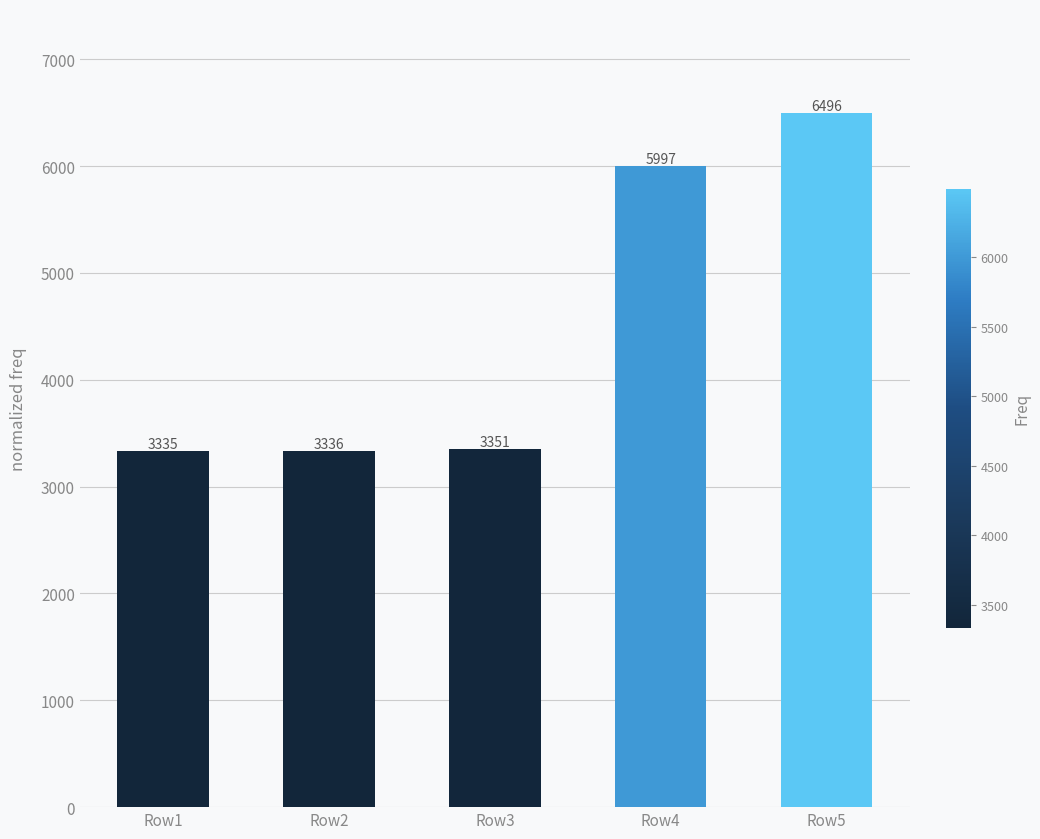

How many series are shown in this chart?

1